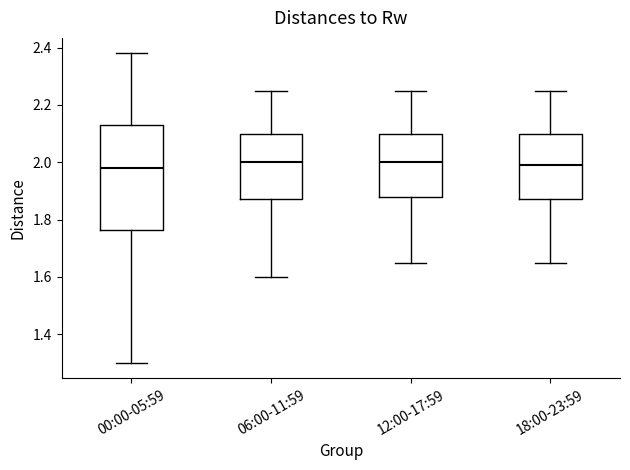

Comparing the boxes themselves (not the whiskers), which one is the tallest?

00:00-05:59